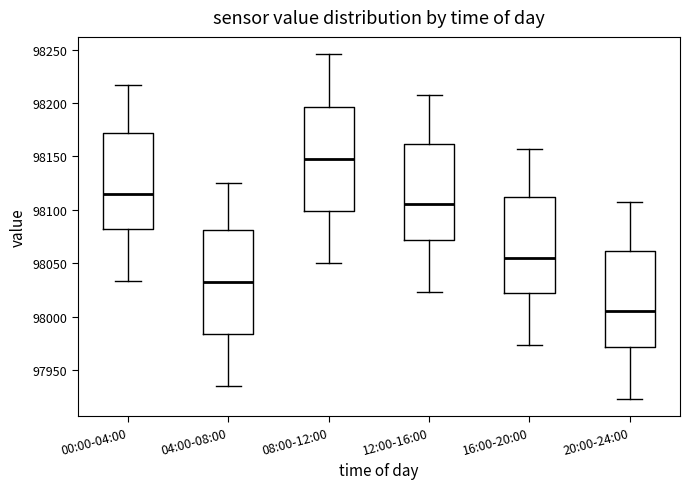

Which box has the lowest median line?

20:00-24:00